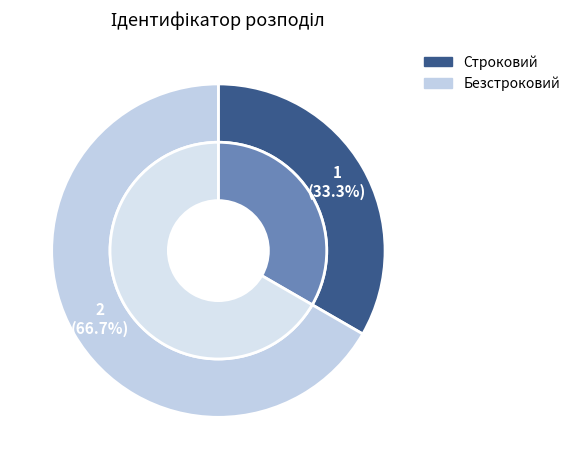

Between Строковий and Безстроковий, which is larger?

Безстроковий